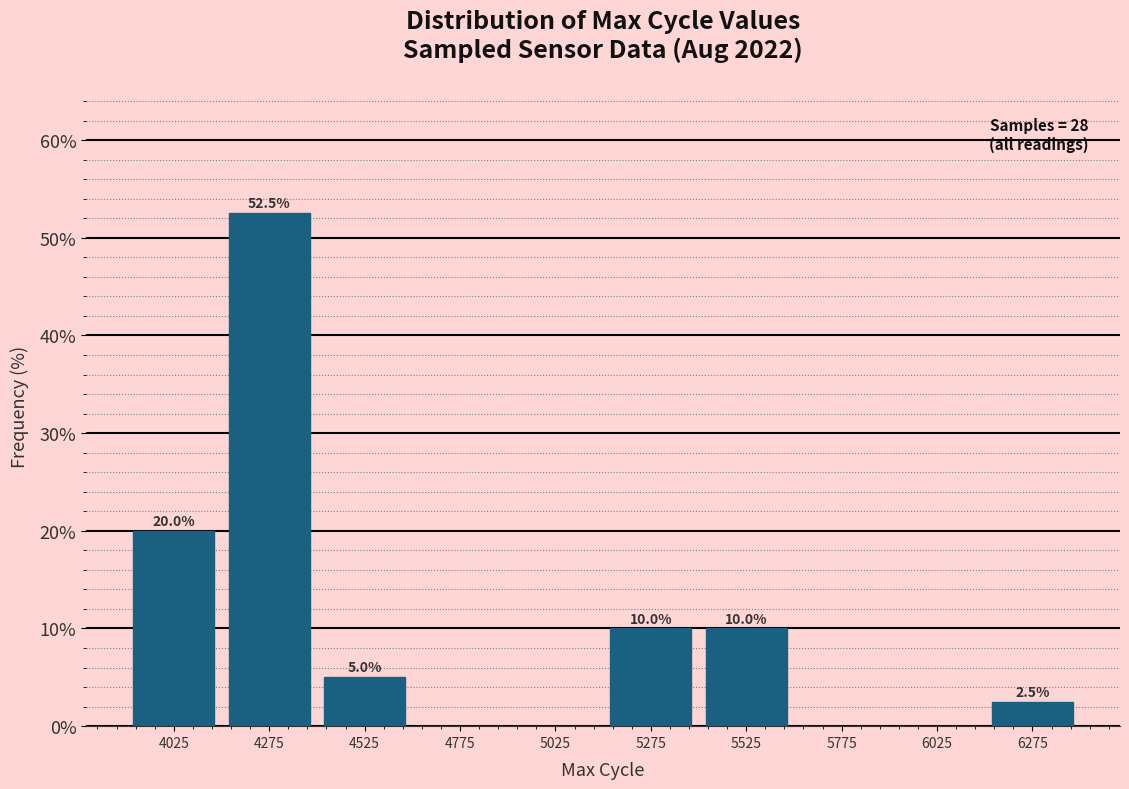

Which range on the x-axis has the tallest bar?

4150 to 4400